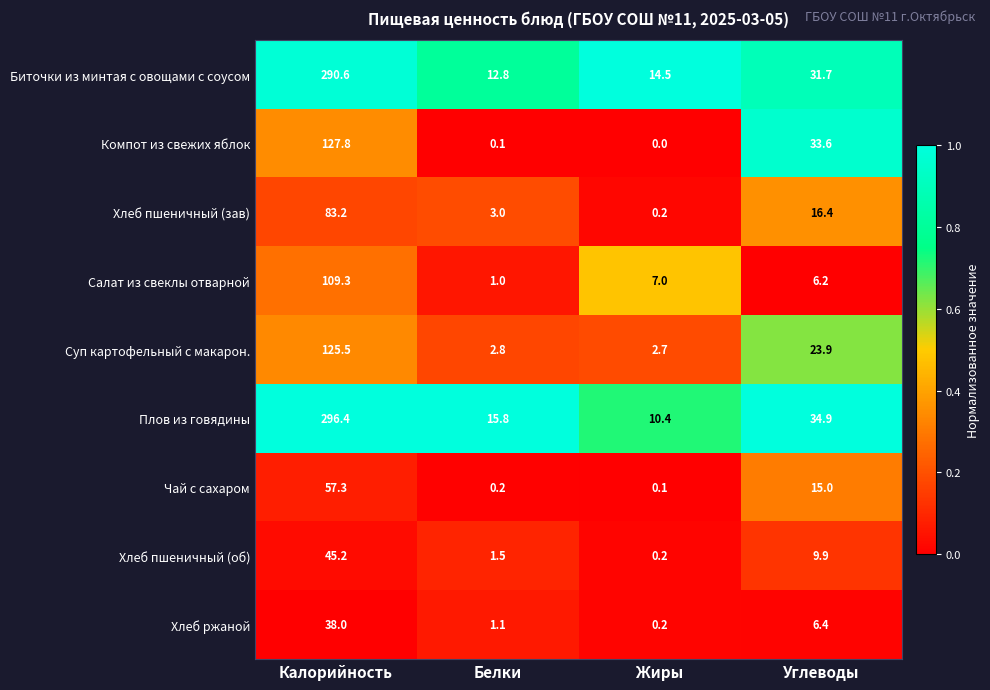

What is the difference between the Плов из говядины values at Жиры and Белки?

5.4